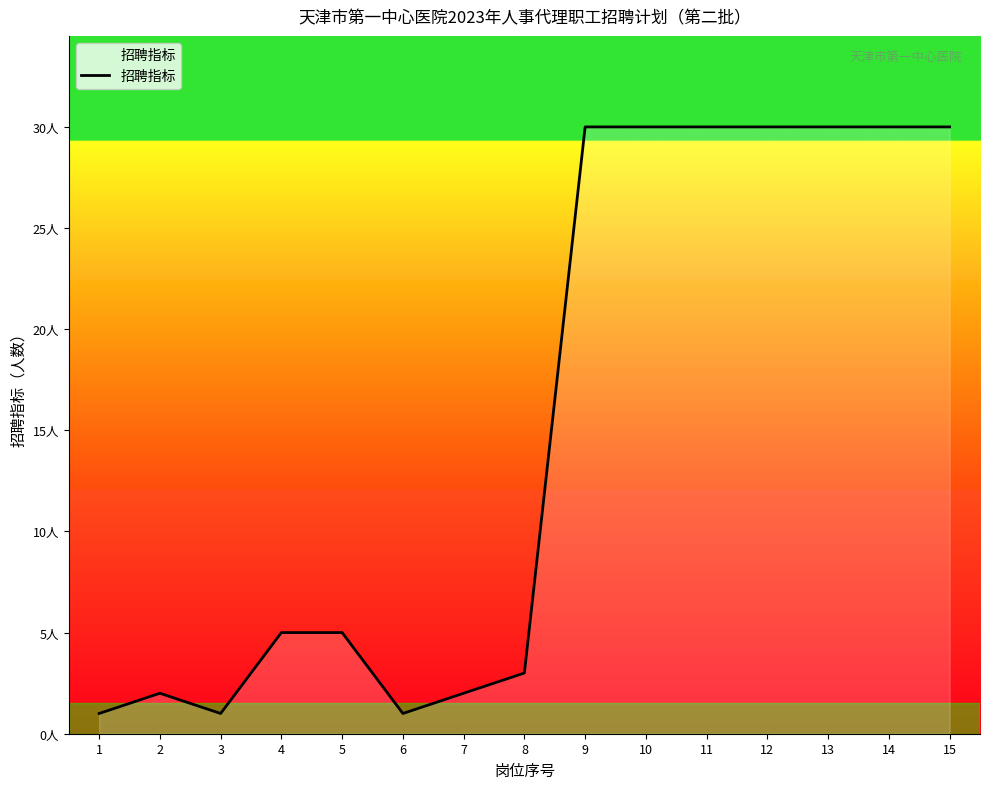

True or false: the data shows 30 at 9.

True